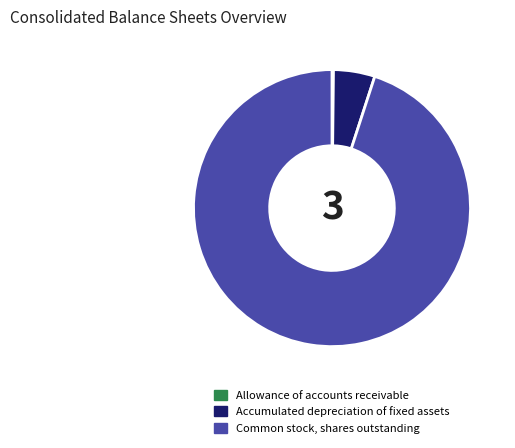

Which has a higher value, Accumulated depreciation of fixed assets or Common stock, shares outstanding?

Common stock, shares outstanding